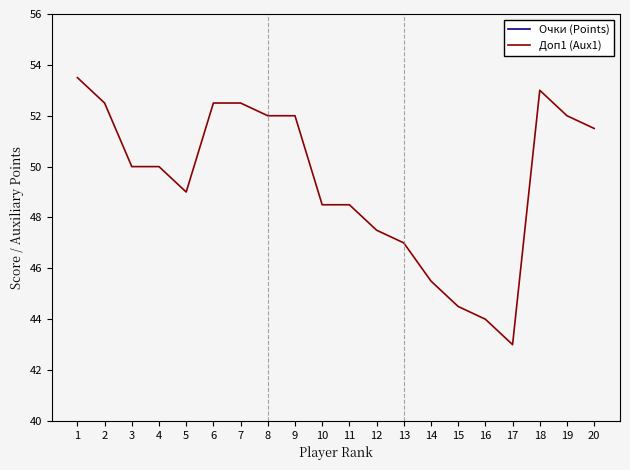

Reading left to right, list all the values displayed in this chart.

Очки (Points): 8.0	7.0	7.0	7.0	7.0	6.5	6.5	6.5	6.5	6.5	6.5	6.5	6.5	6.5	6.5	6.5	6.5	6.0	6.0	6.0
Доп1 (Aux1): 53.5	52.5	50.0	50.0	49.0	52.5	52.5	52.0	52.0	48.5	48.5	47.5	47.0	45.5	44.5	44.0	43.0	53.0	52.0	51.5